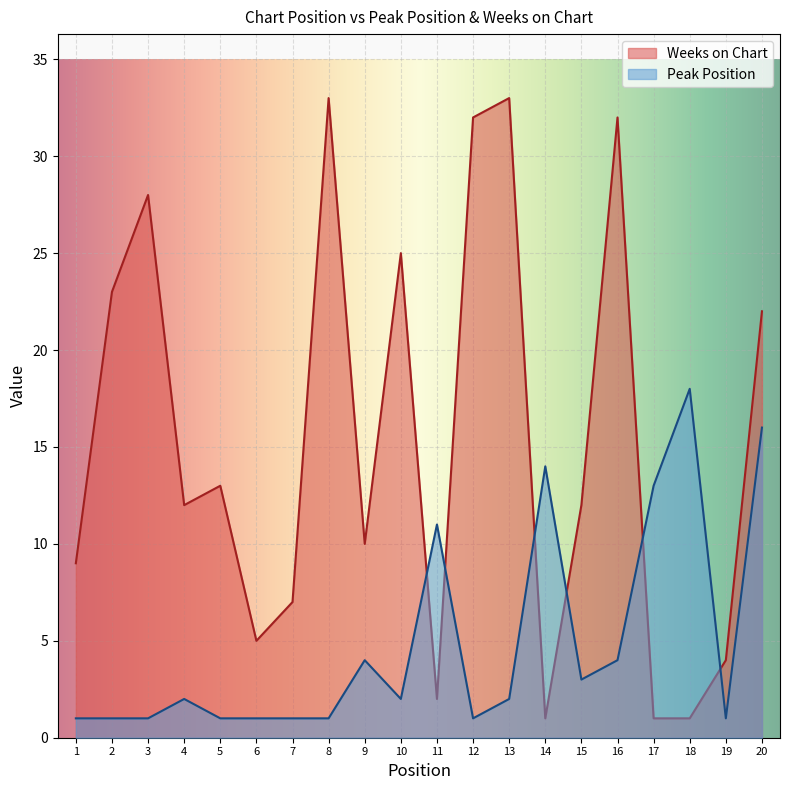

How many lines are shown in the chart?

2